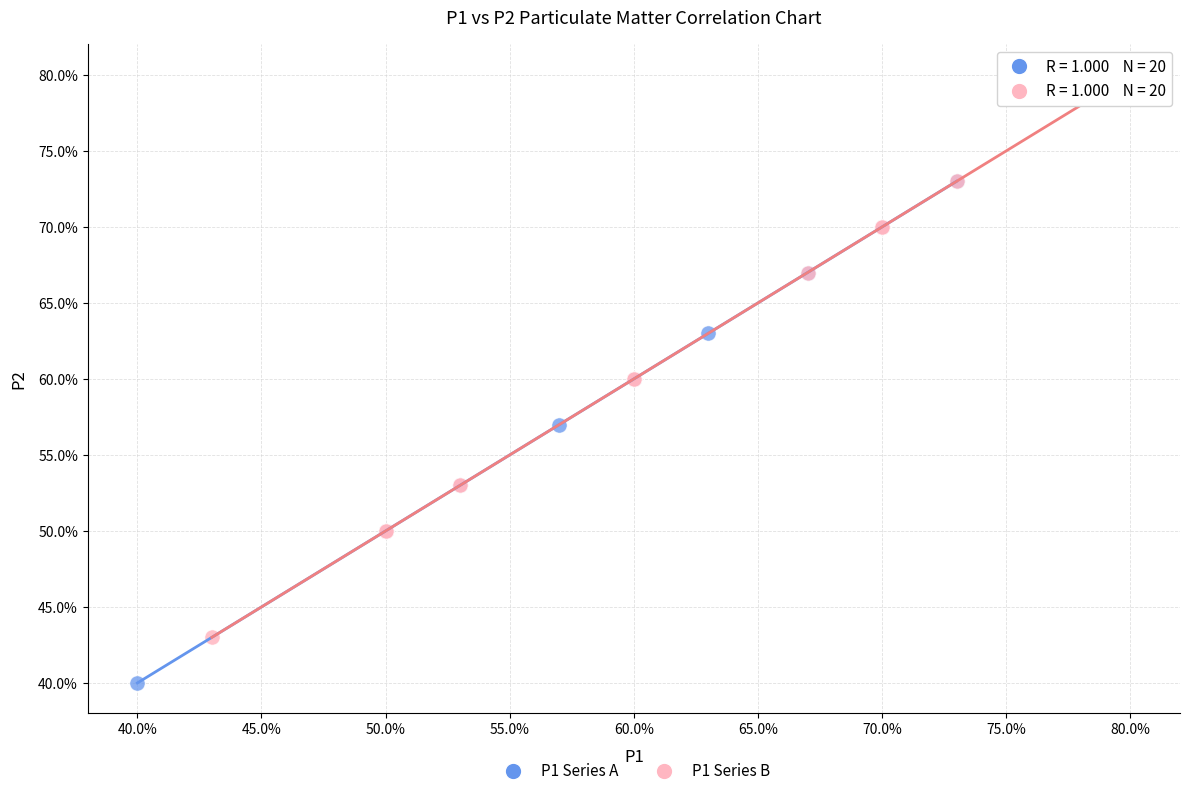

Which series contains the lowest Y value?

P1 Series A